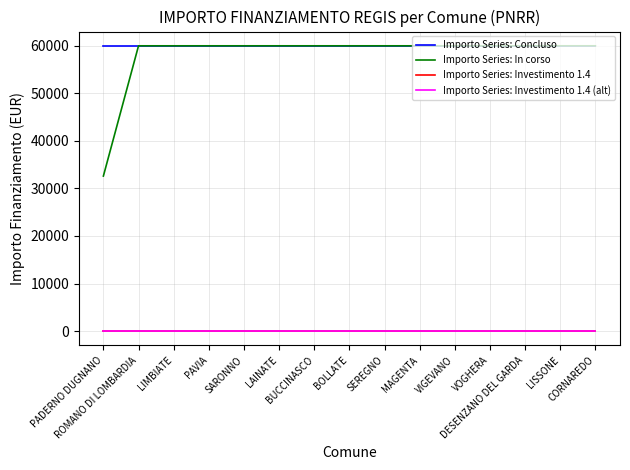

Which series has the widest spread of values?

Importo Series: In corso